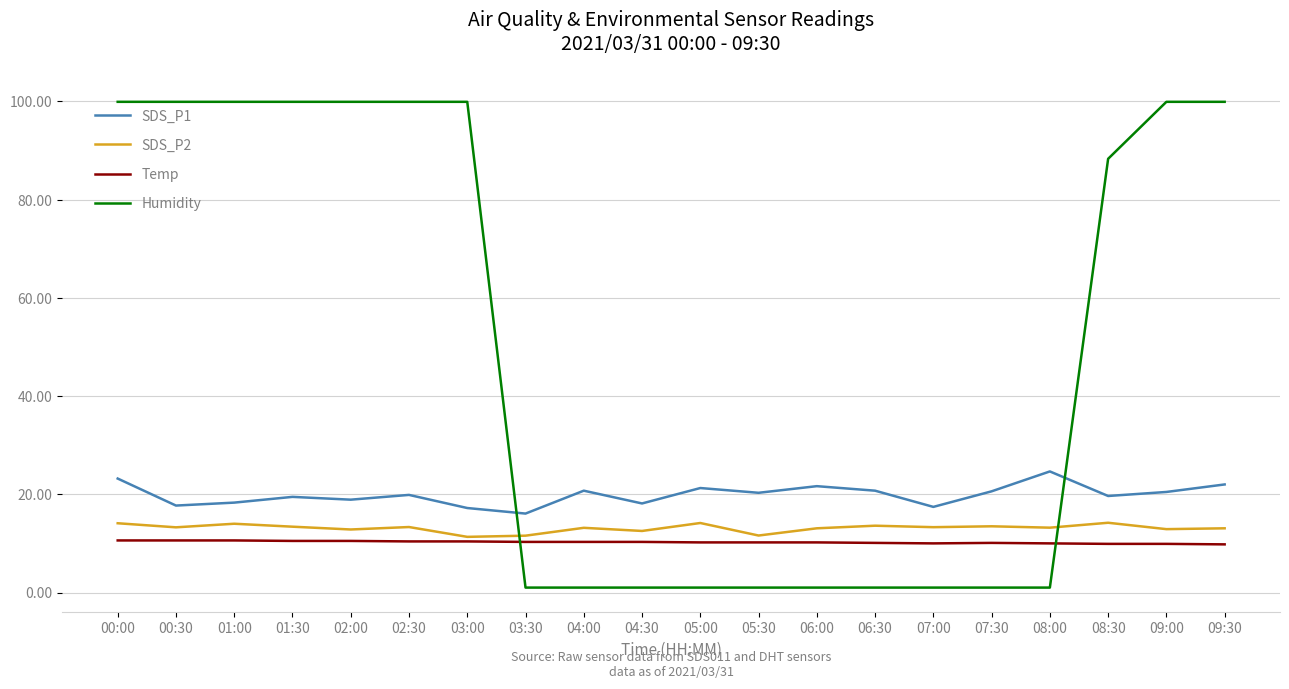

What is the lowest value of the SDS_P1 series?

16.1